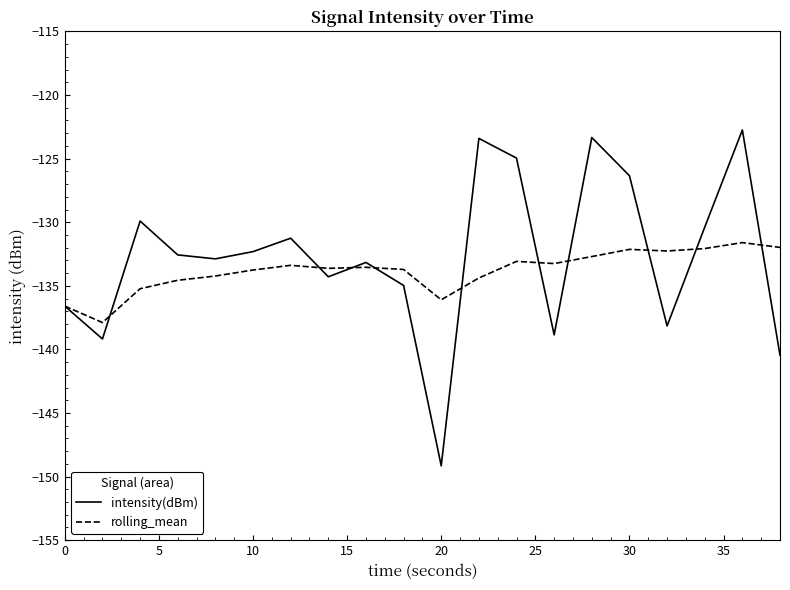

What is the highest value of the rolling_mean series?

-131.6